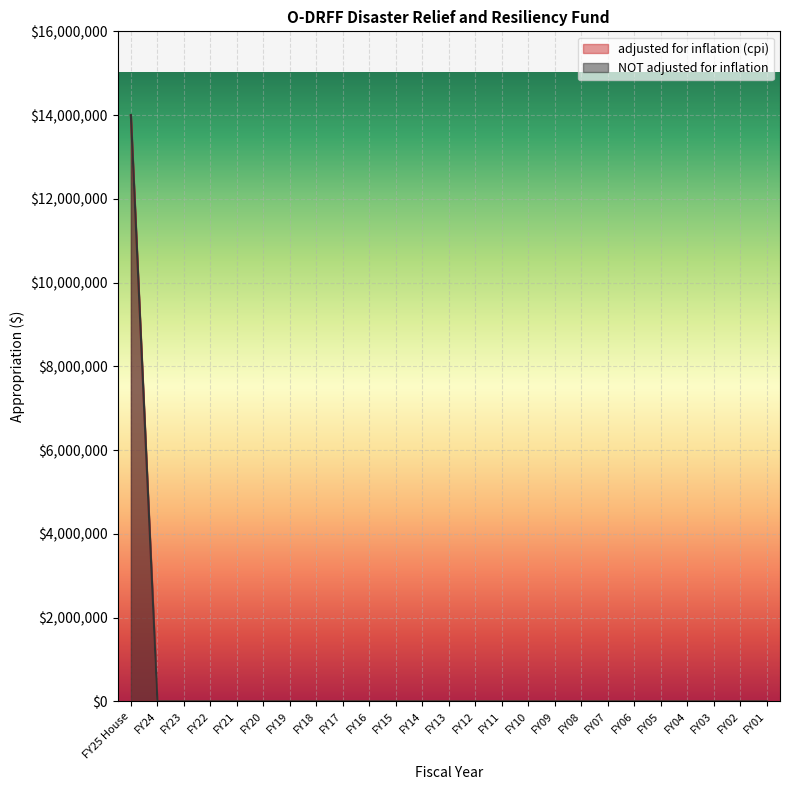

What is the label of the 10th point from the right?

FY10